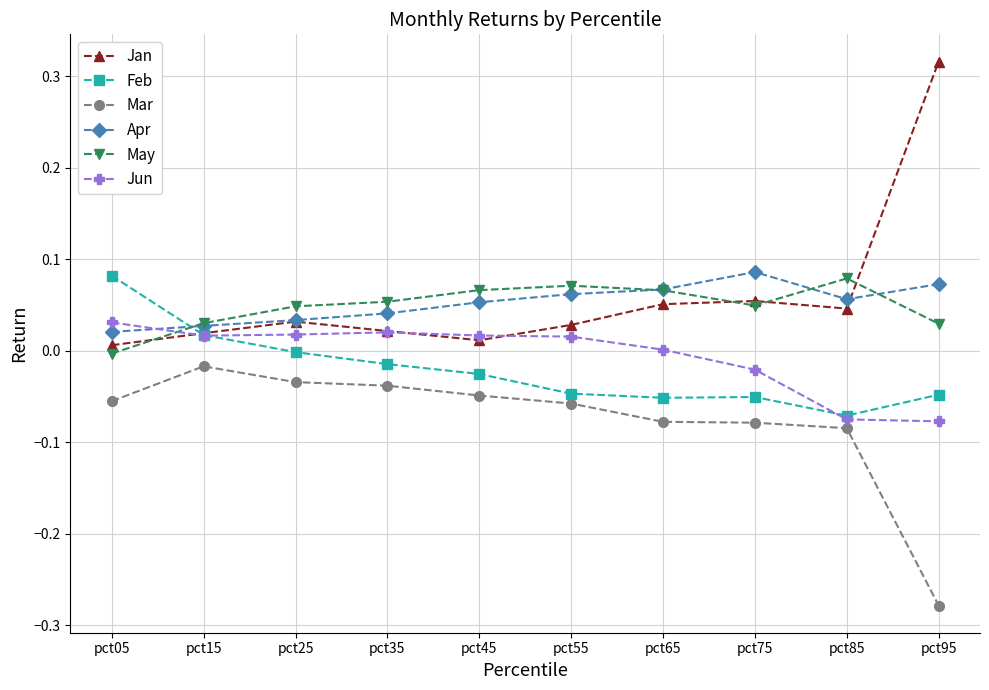

True or false: Jan has a value of 0.0 at pct15.

True